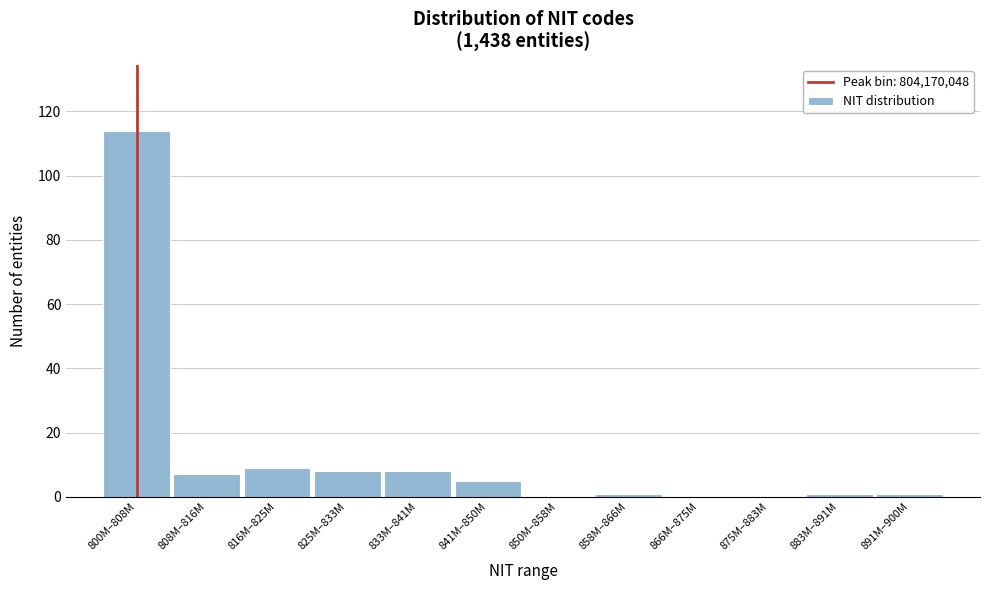

Reading right to left, what are all the values shown in this chart?

891M–900M=1	883M–891M=1	875M–883M=0	866M–875M=0	858M–866M=1	850M–858M=0	841M–850M=5	833M–841M=8	825M–833M=8	816M–825M=9	808M–816M=7	800M–808M=114